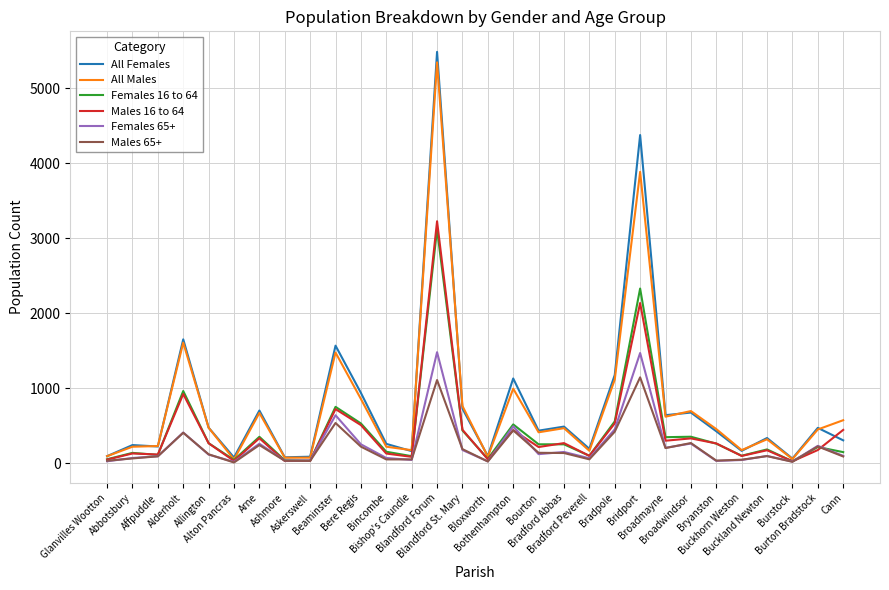

Which series has the widest spread of values?

All Females